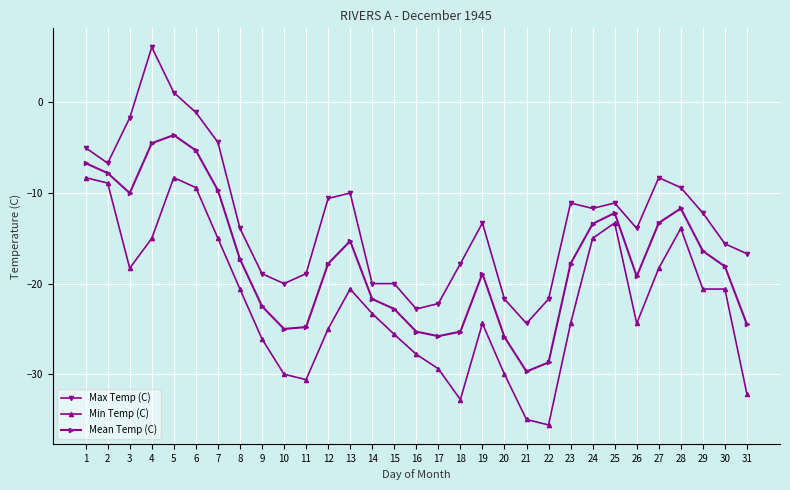

Is the value of Mean Temp (C) at 17 greater than the value of Min Temp (C) at 29?

No